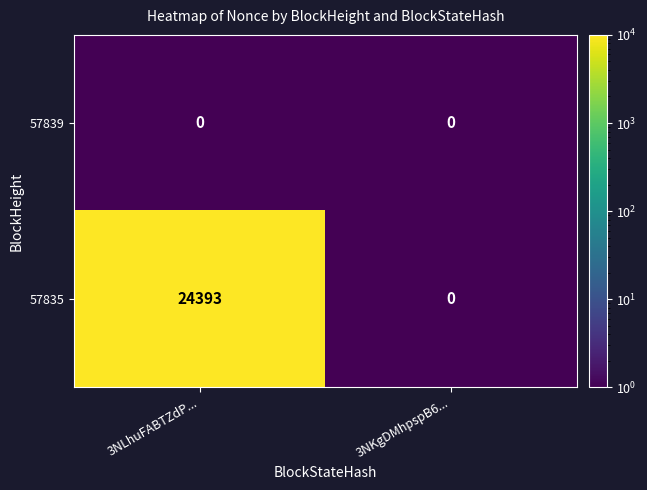

Is it true that 57835 equals 40965 at 3NLhuFABTZdP...?

False